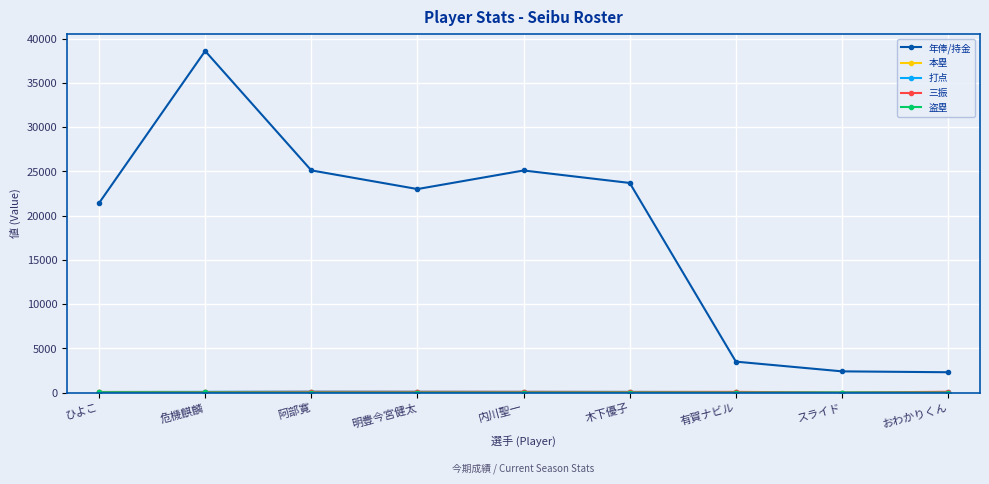

Which series has the widest spread of values?

年俸/持金